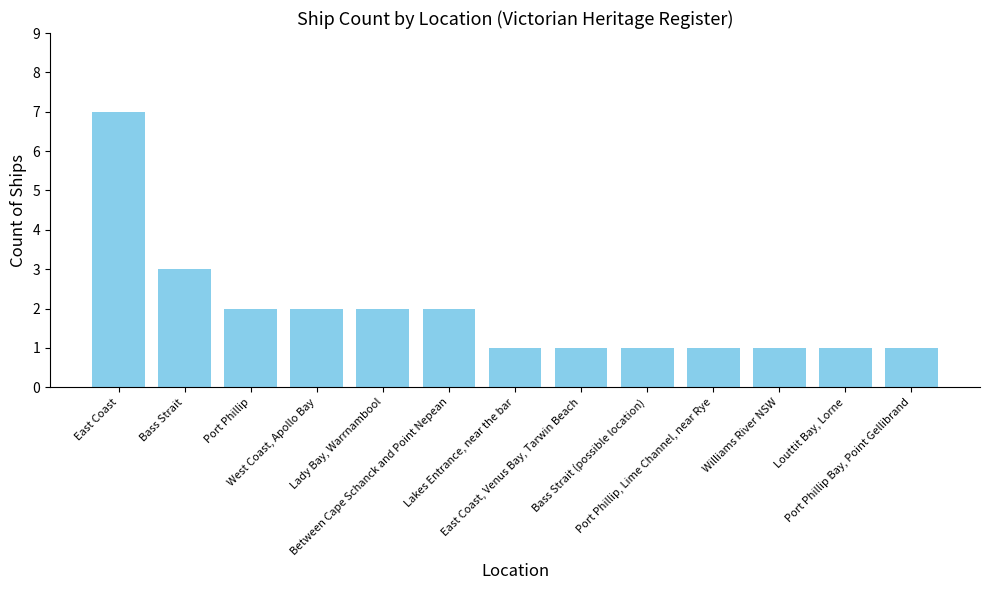

The value at Williams River NSW is 1. True or false?

True